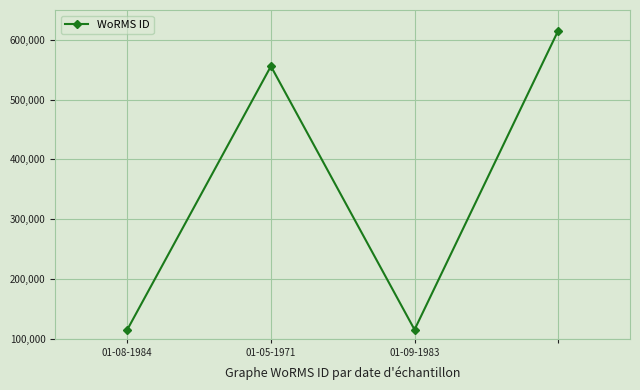

What is the value of the 4th point from the left?

615418